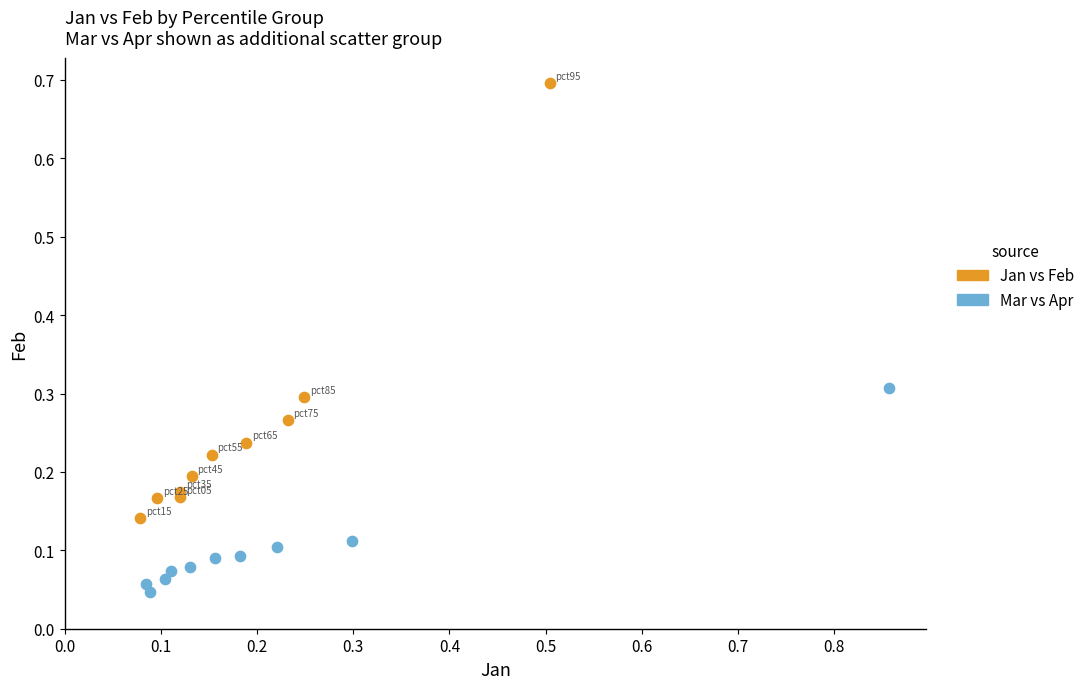

Which series reaches the maximum Y coordinate?

Jan vs Feb